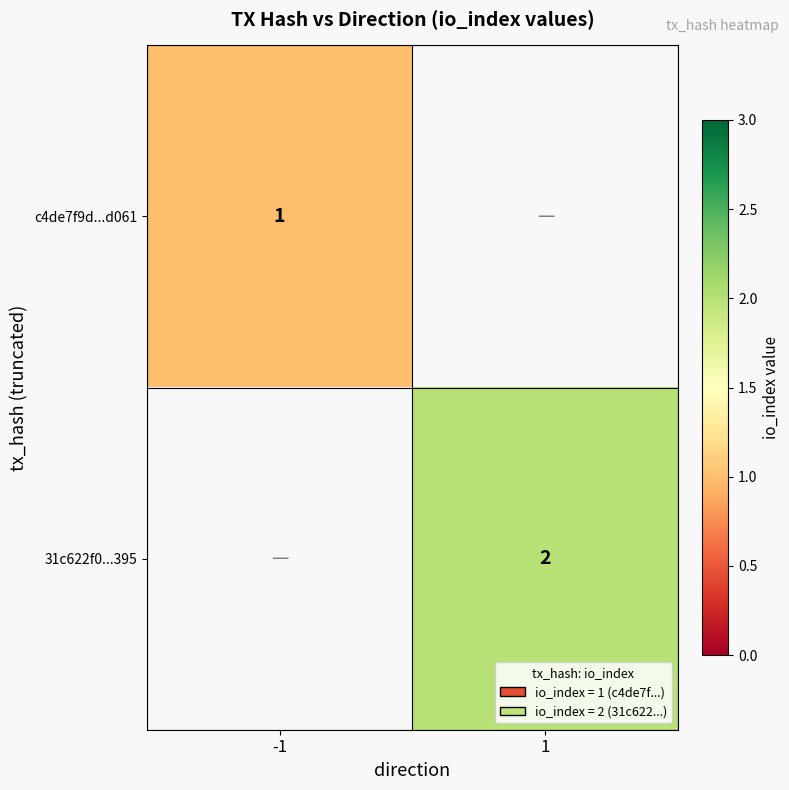

True or false: c4de7f9d...d061 has a value of 1 at -1.

True